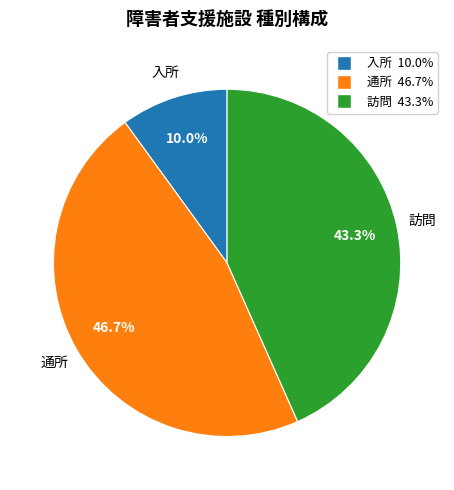

Between 入所 and 訪問, which is larger?

訪問